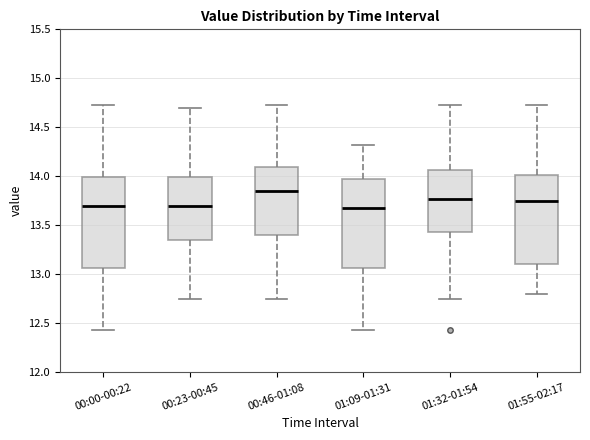

Reading left to right, transcribe this box plot: for each box, give where its median line is, the range the box spans, and where its two whiskers end, as read against the y-axis. The values are not printed on the chart, so give them approximately, as read against the axis.

00:00-00:22: median 13.70, box 13.05 to 14.00, whiskers 12.45 to 14.75
00:23-00:45: median 13.70, box 13.35 to 14.00, whiskers 12.75 to 14.70
00:46-01:08: median 13.85, box 13.40 to 14.10, whiskers 12.75 to 14.75
01:09-01:31: median 13.70, box 13.05 to 14.00, whiskers 12.45 to 14.30
01:32-01:54: median 13.75, box 13.45 to 14.05, whiskers 12.75 to 14.75
01:55-02:17: median 13.75, box 13.10 to 14.00, whiskers 12.80 to 14.75